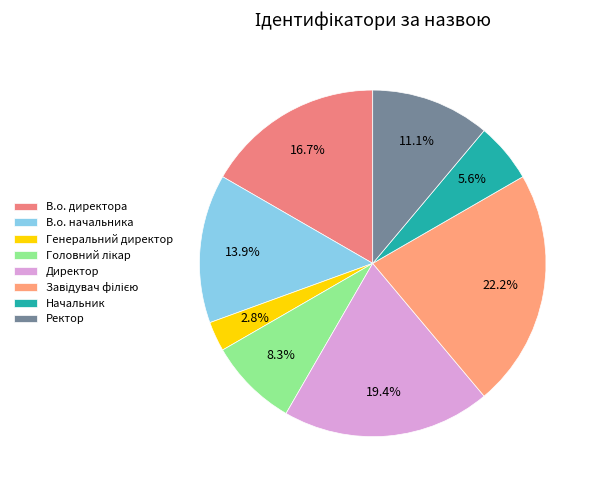

Is the sum of В.о. начальника and Завідувач філією greater than half?

No